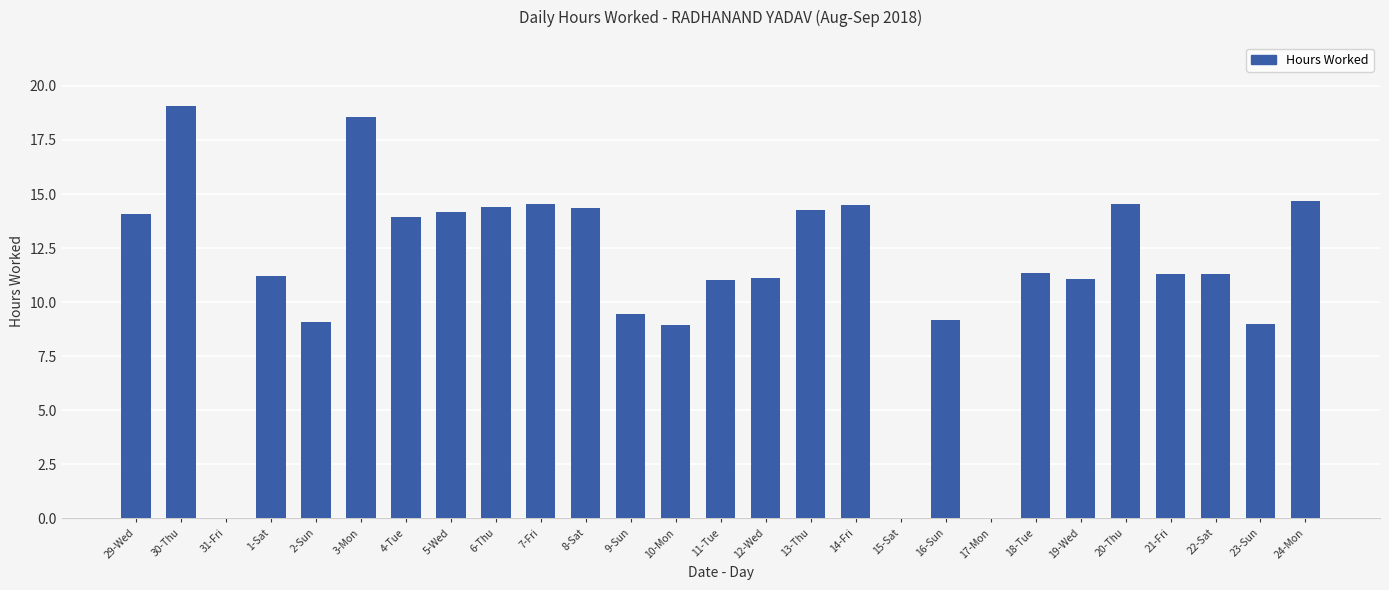

What is the greatest value displayed?

19.1